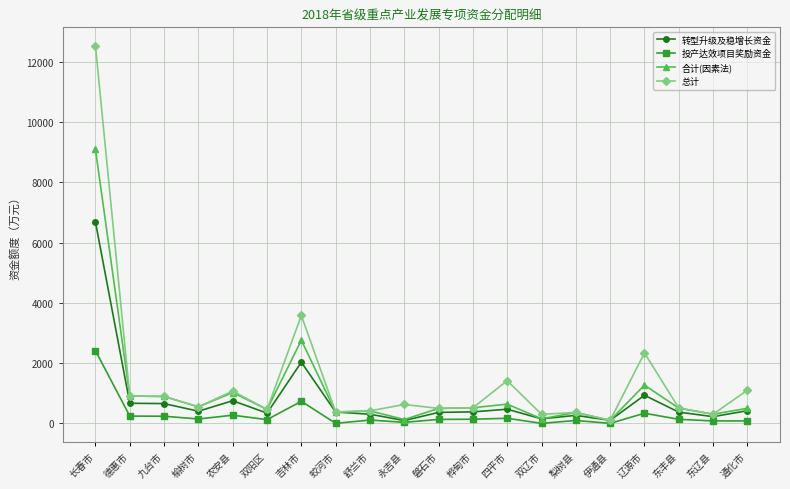

Which series has the largest total across all categories?

总计